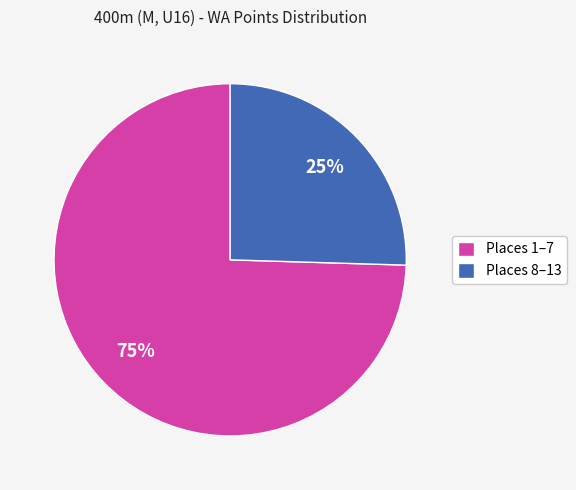

Is there a majority slice in this chart?

Yes